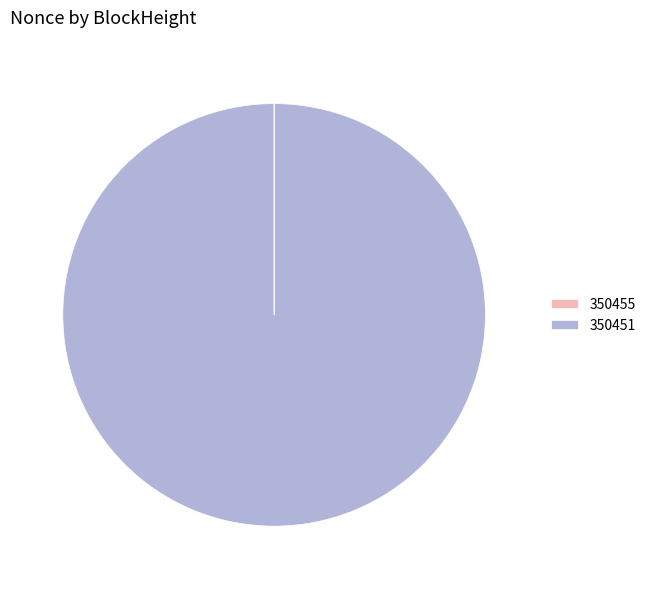

Does any single category account for the majority?

Yes